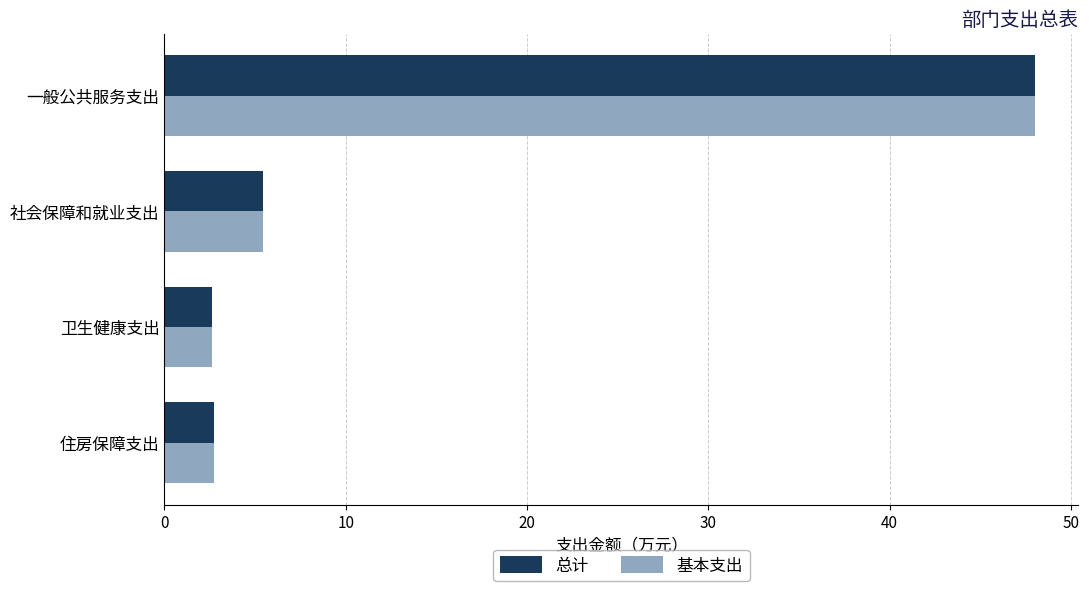

Where is 总计 nearest to the value 25?

社会保障和就业支出